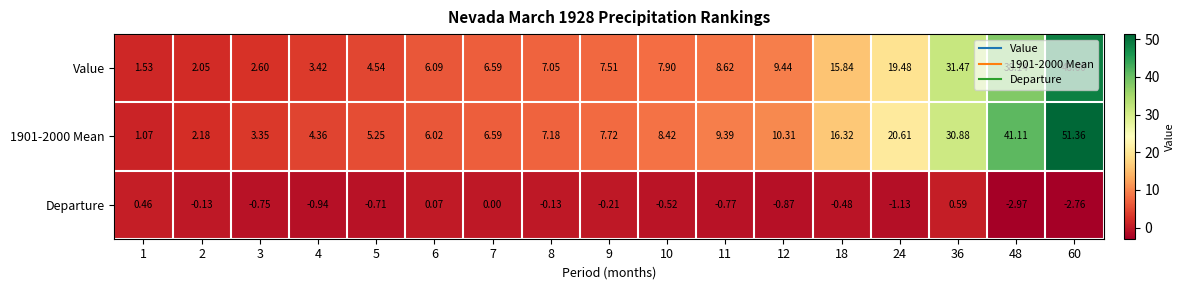

Which series changed the most between 24 and 60?

1901-2000 Mean